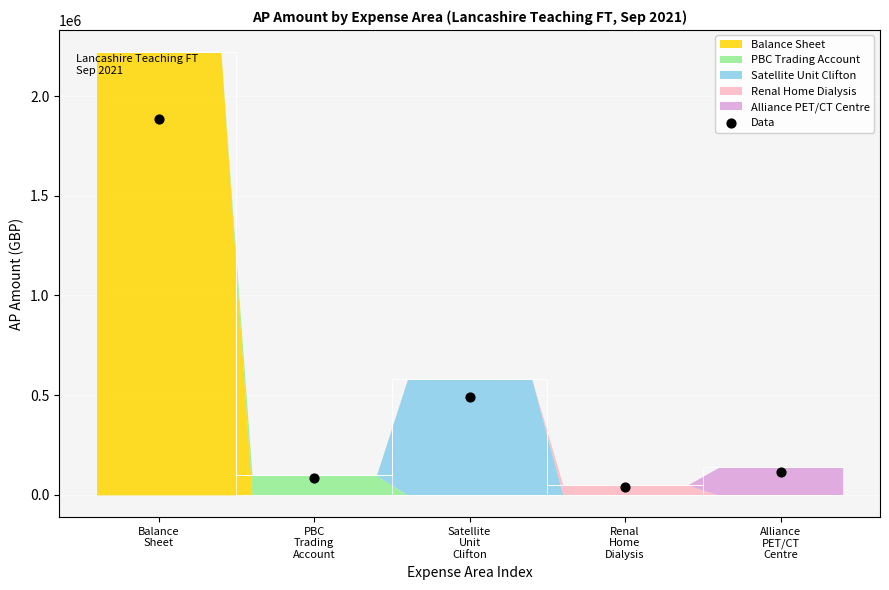

What is the change in value from PBC
Trading
Account to Alliance
PET/CT
Centre?

+33882.8